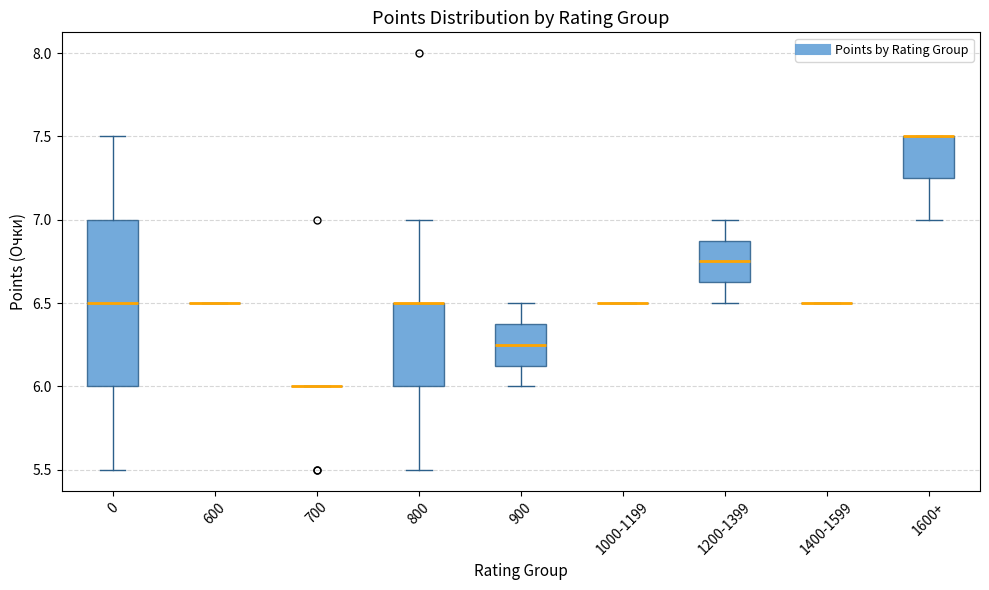

Reading left to right, read every box against the y-axis: the position of its median line, the range the box covers, and the ends of its whiskers. The values are not printed on the chart, so give them approximately, as read against the axis.

0: median 6.50, box 6.00 to 7.00, whiskers 5.50 to 7.50
600: box collapsed to a line at 6.50, whiskers 6.50 to 6.50
700: box collapsed to a line at 6.00, whiskers 6.00 to 6.00
800: median 6.50 (drawn on the box's upper edge), box 6.00 to 6.50, whiskers 5.50 to 7.00
900: median 6.25, box 6.15 to 6.40, whiskers 6.00 to 6.50
1000-1199: box collapsed to a line at 6.50, whiskers 6.50 to 6.50
1200-1399: median 6.75, box 6.65 to 6.90, whiskers 6.50 to 7.00
1400-1599: box collapsed to a line at 6.50, whiskers 6.50 to 6.50
1600+: median 7.50 (drawn on the box's upper edge), box 7.25 to 7.50, whiskers 7.00 to 7.50